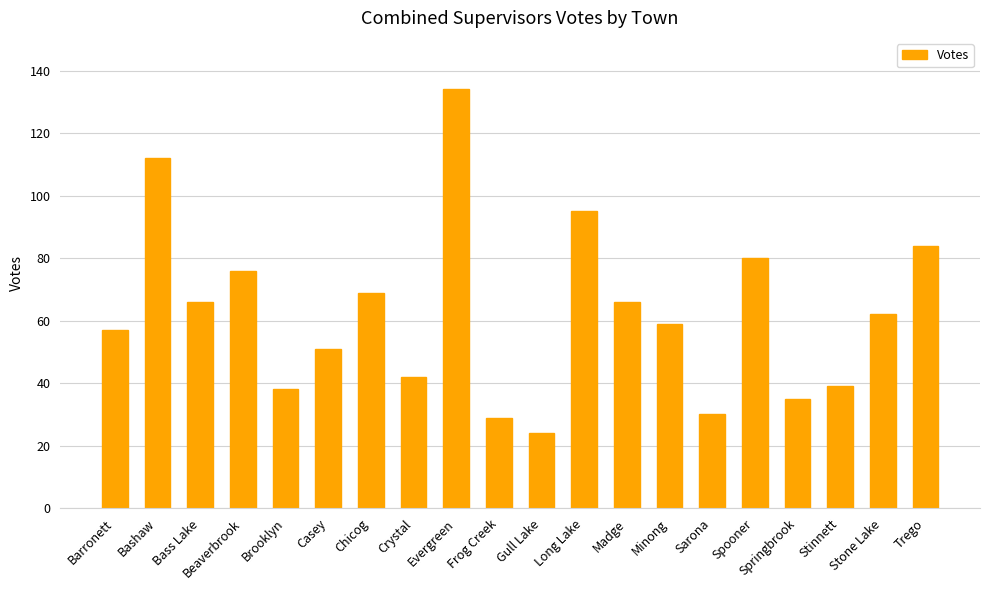

What is the difference between the maximum and minimum values?

110